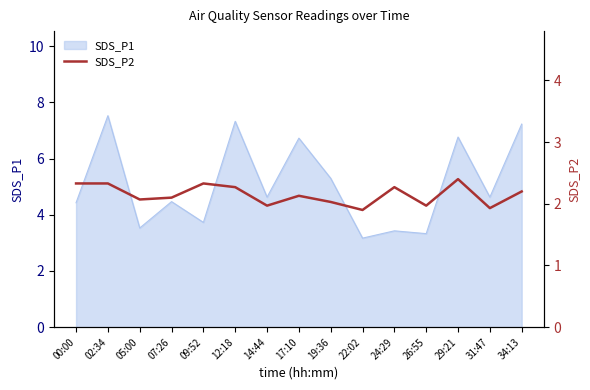

Which has a higher value, 02:34 or 26:55?

02:34